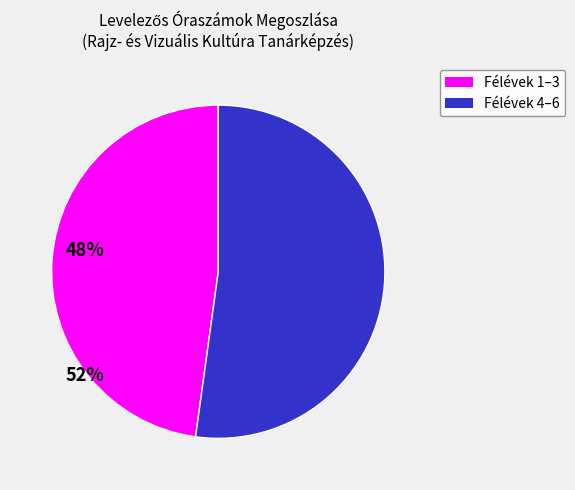

What is the smallest slice in the pie chart?

Félévek 1–3